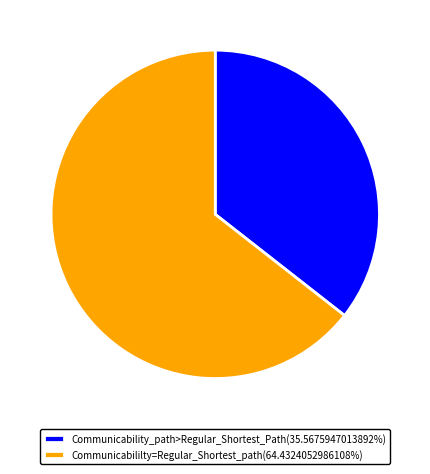

What is the ratio of the value at Communicabililty=Regular_Shortest_path(64.4324052986108%) to the value at Communicability_path>Regular_Shortest_Path(35.5675947013892%)?

1.8